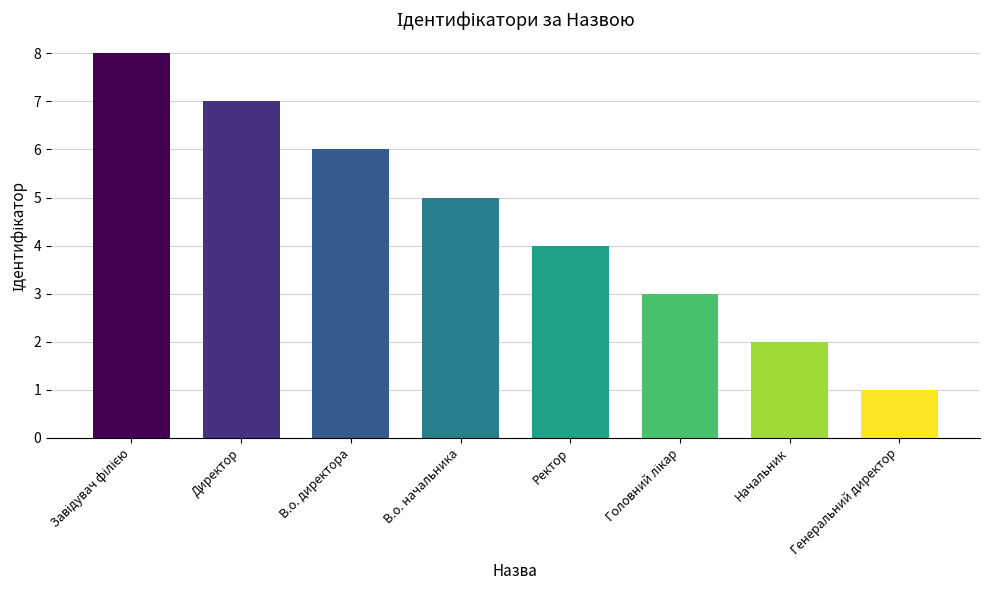

At which category does the chart reach its minimum across all series?

Генеральний директор